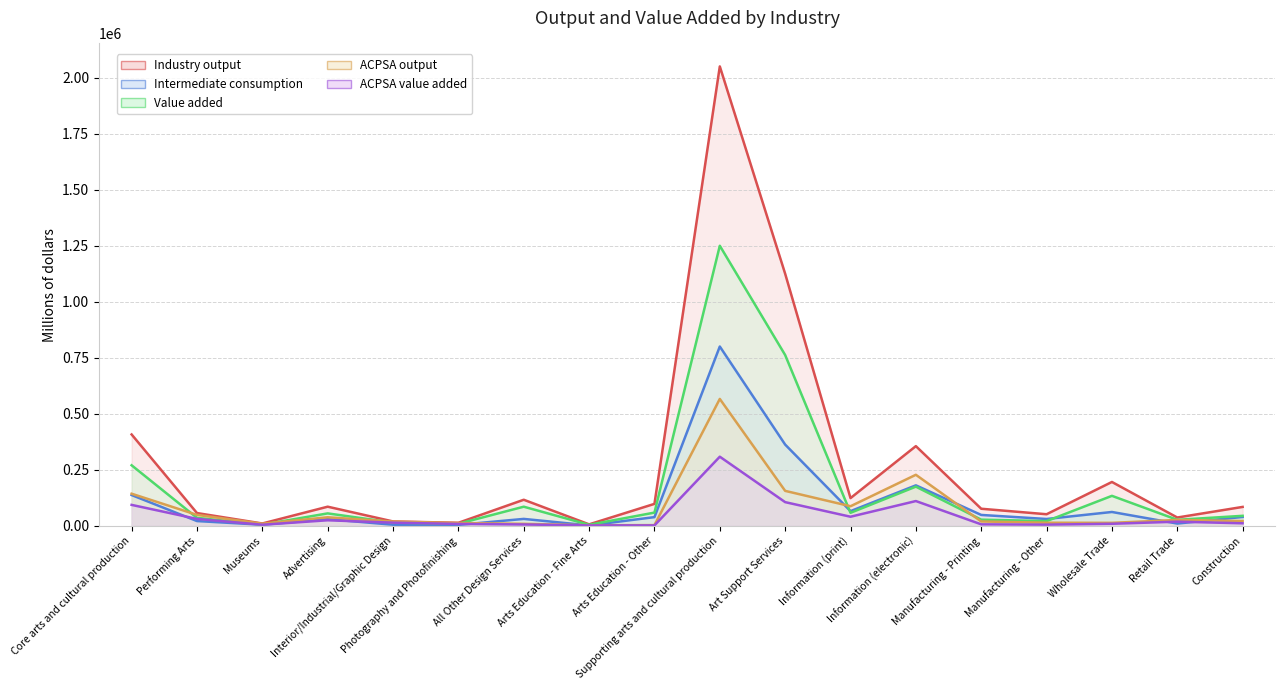

True or false: Value added has more than 2 points higher than both neighbors.

True